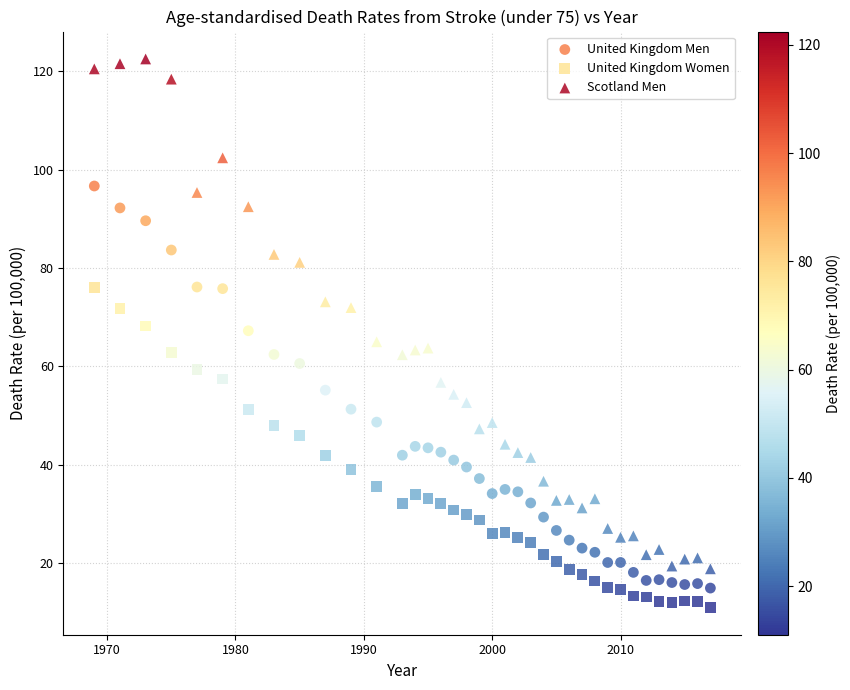

What is the X range (max minus min) for the scatter plot?

48.0